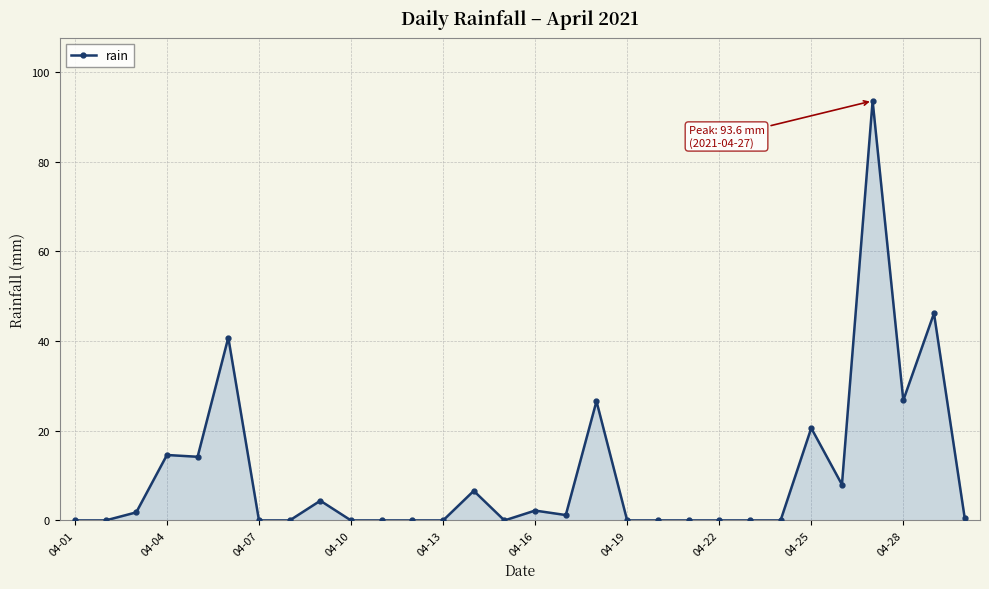

What is the greatest value displayed?

93.6